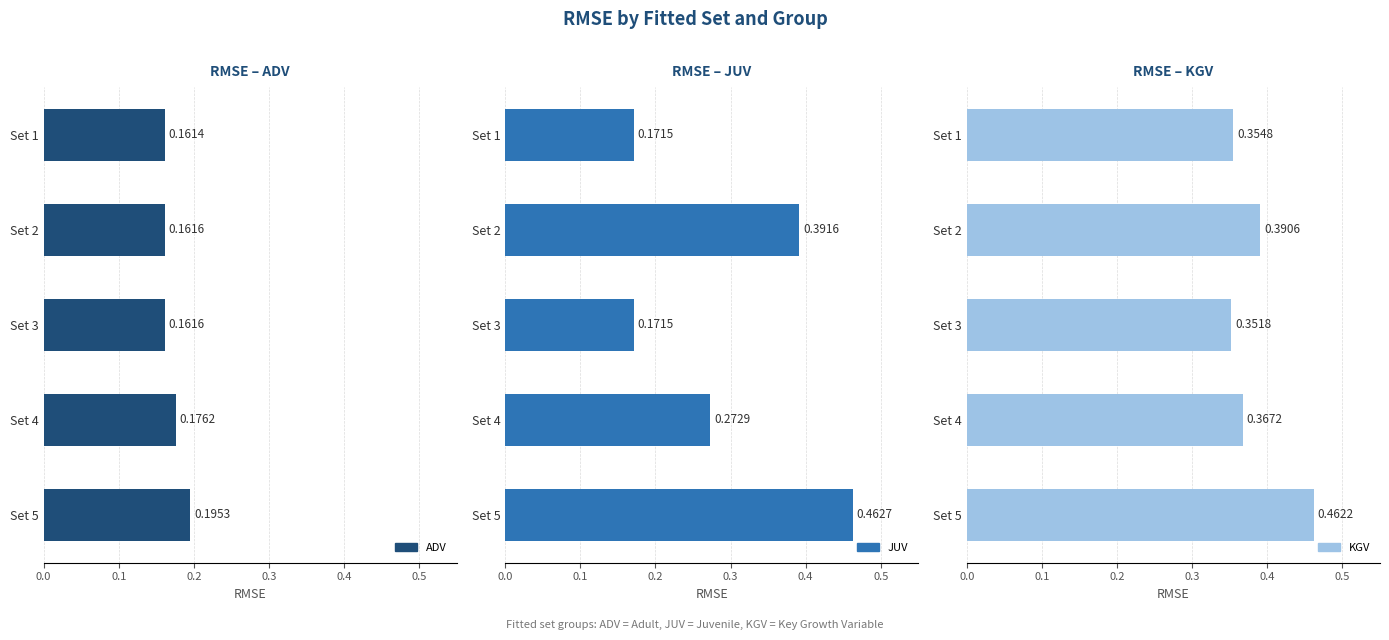

Which series has the largest range (max minus min)?

JUV